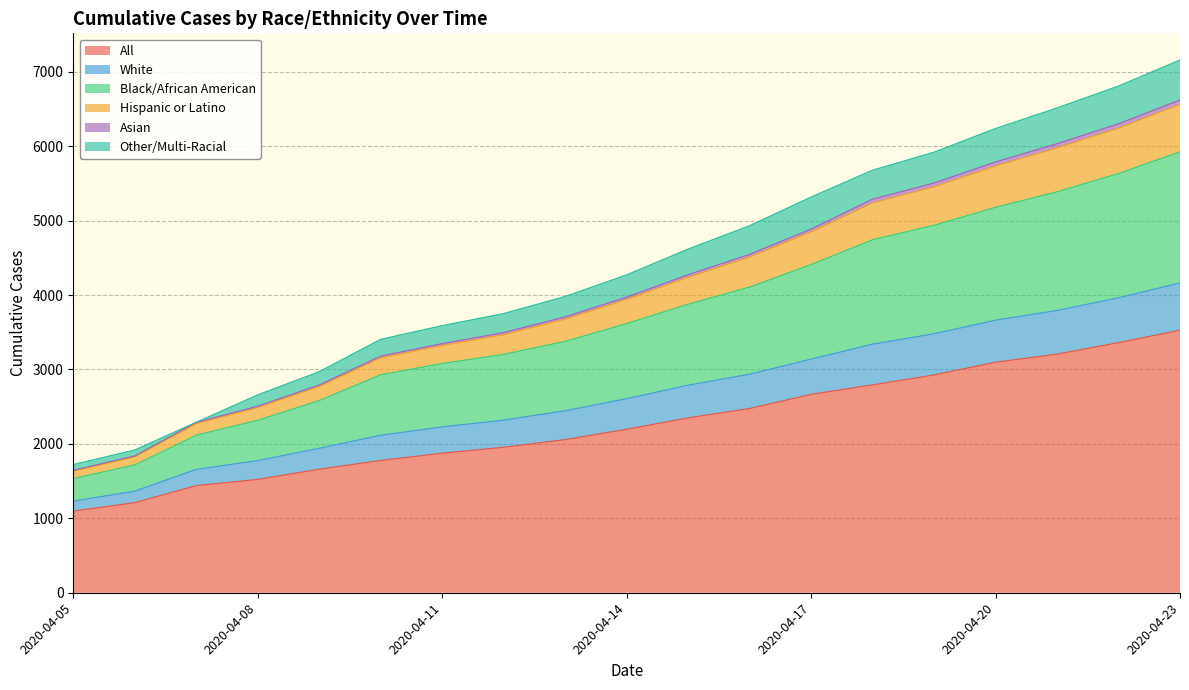

At which label does White reach its minimum?

2020-04-05